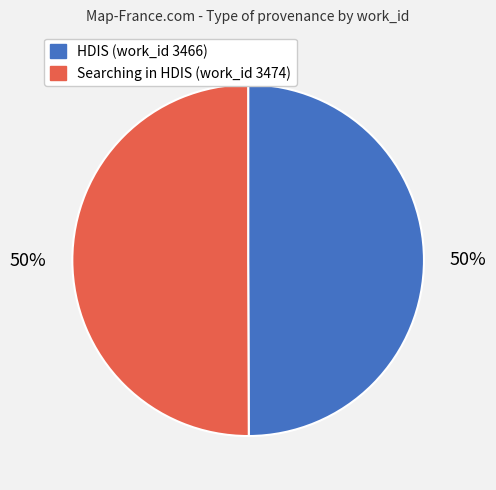

What percentage is the HDIS (work_id 3466) slice, to the nearest percent?

50%